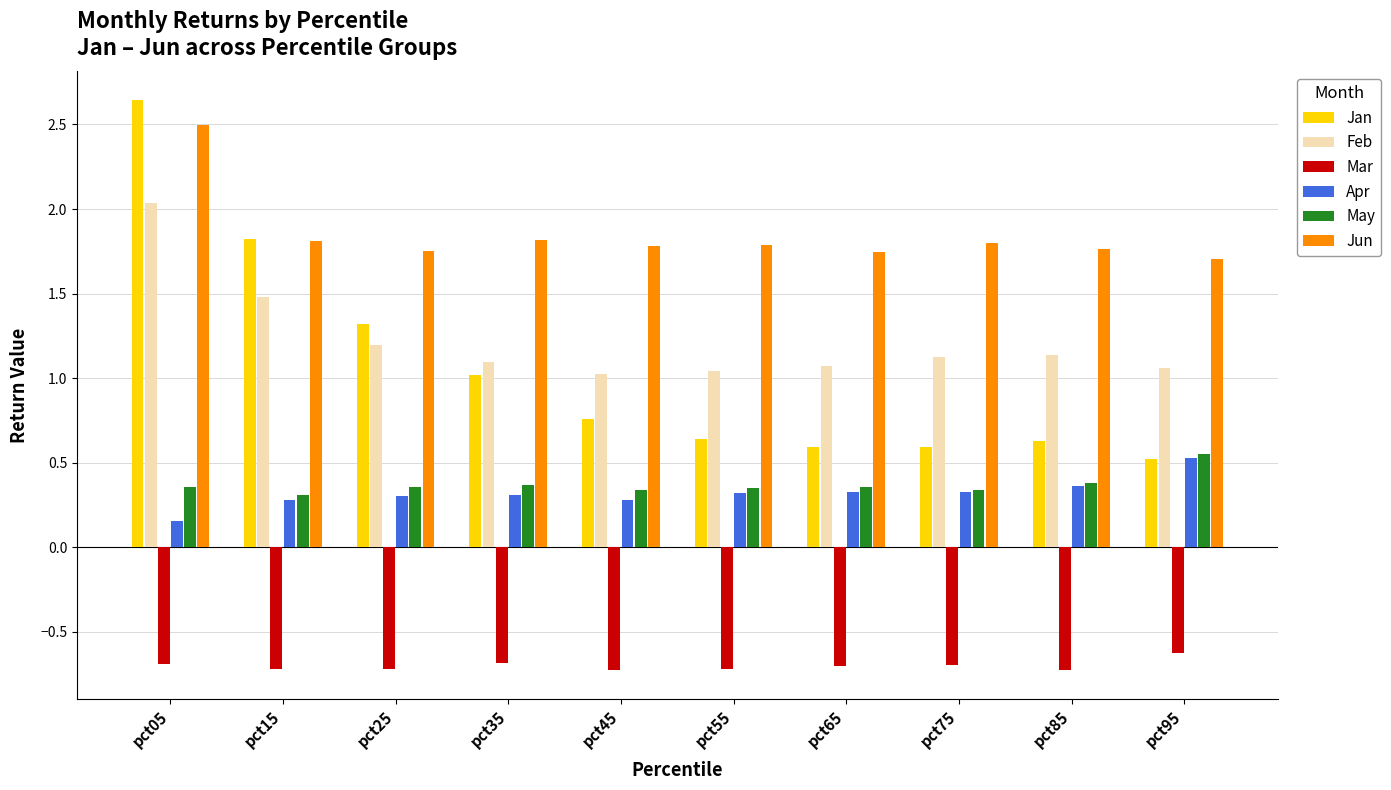

What is the average value of the May series?

0.4